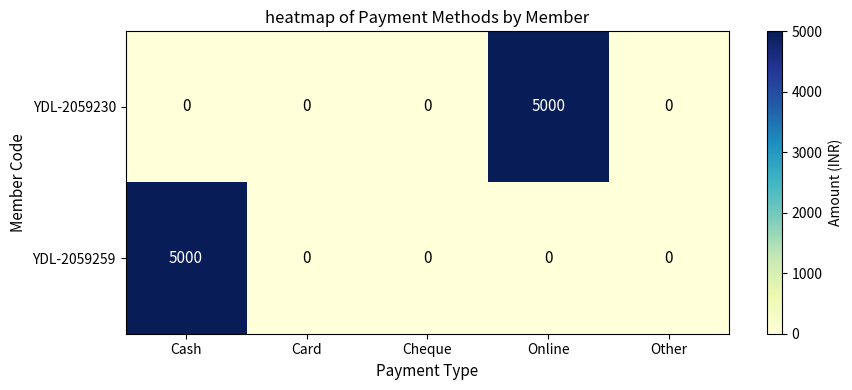

Count the number of categories in the chart.

5